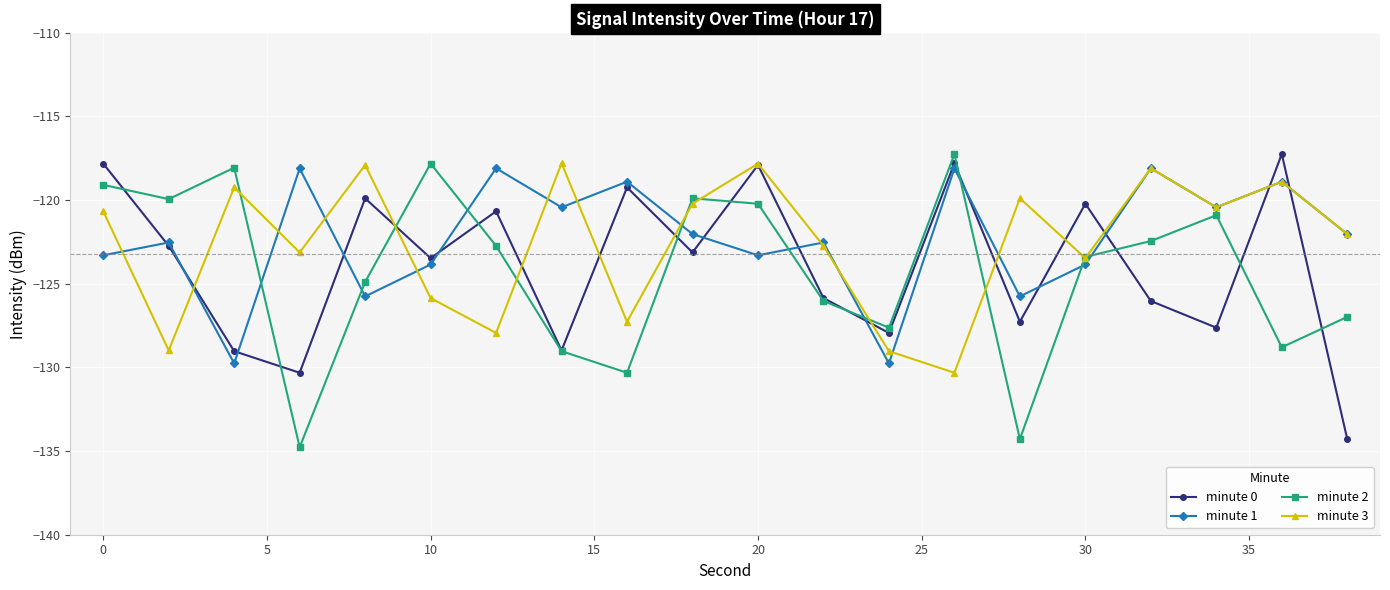

What is the lowest value of the minute 1 series?

-129.8